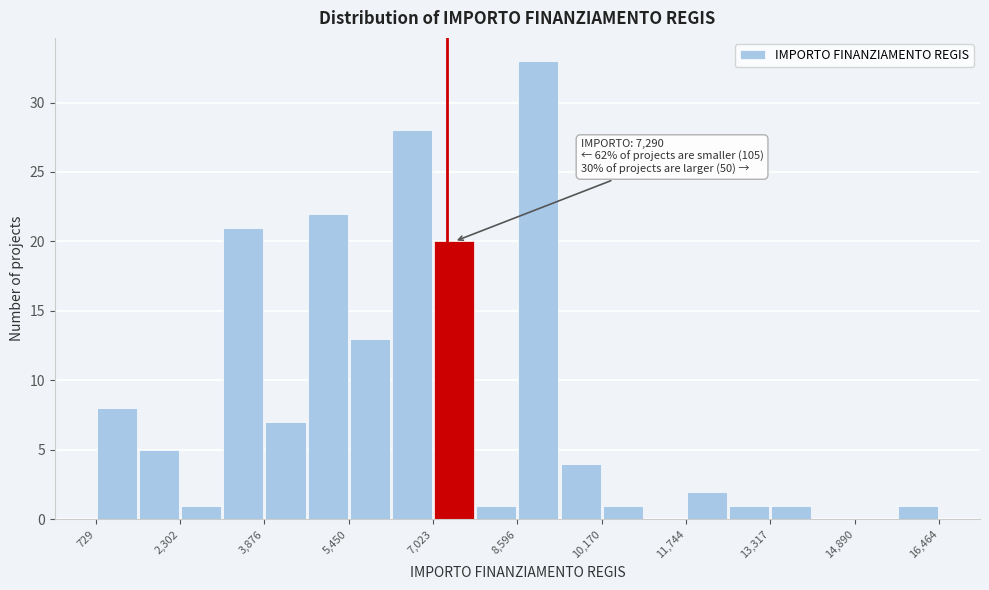

Read against the x-axis, roughly where is the centre of the tallest bar?

9000